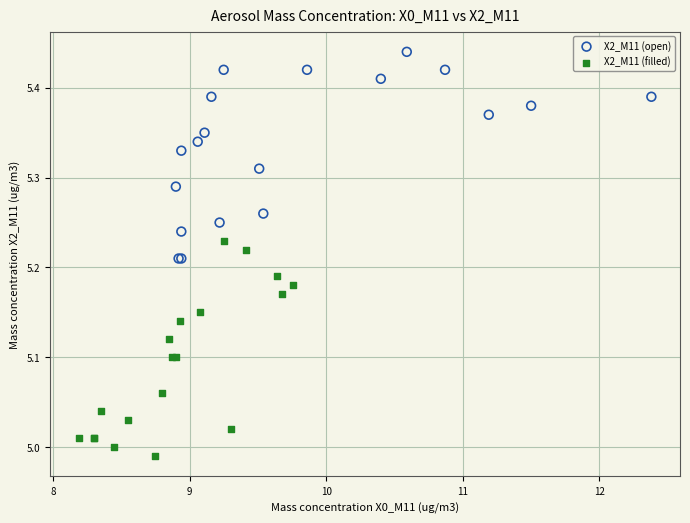

Which series contains the lowest Y value?

X2_M11 (filled)